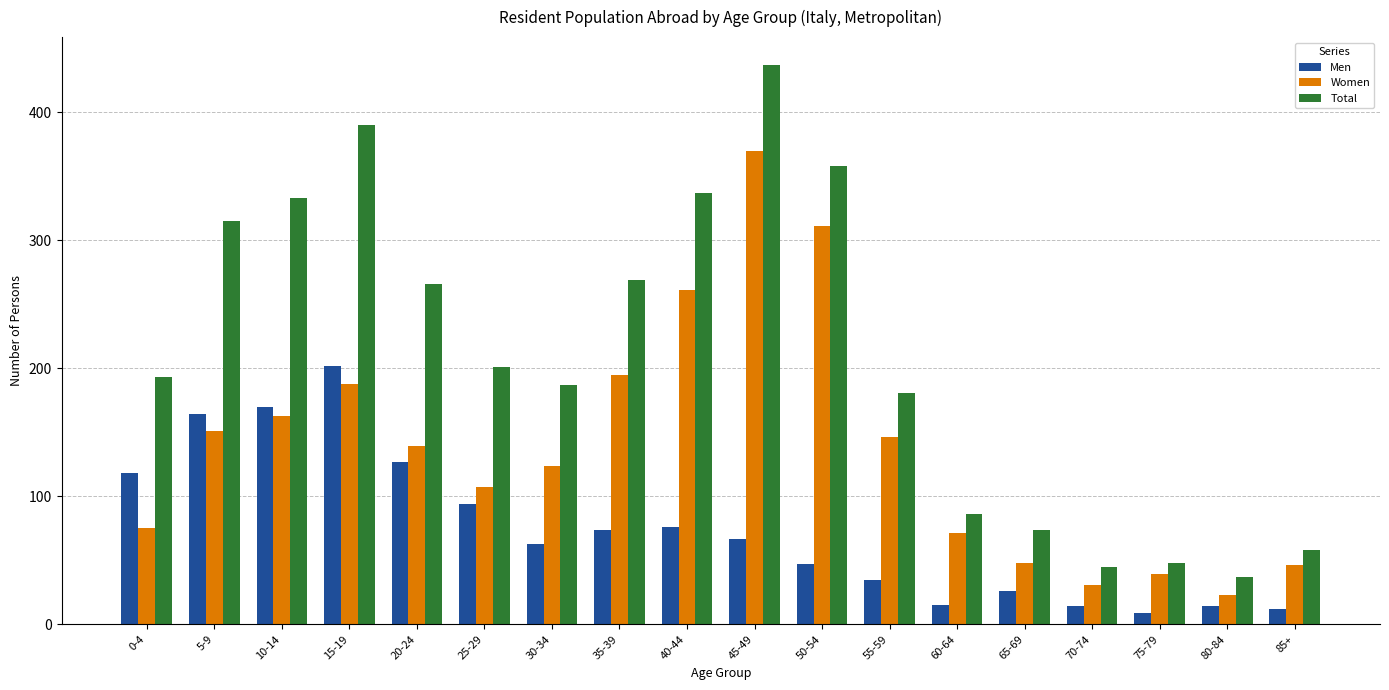

What is the label of the 8th bar from the left?

35-39